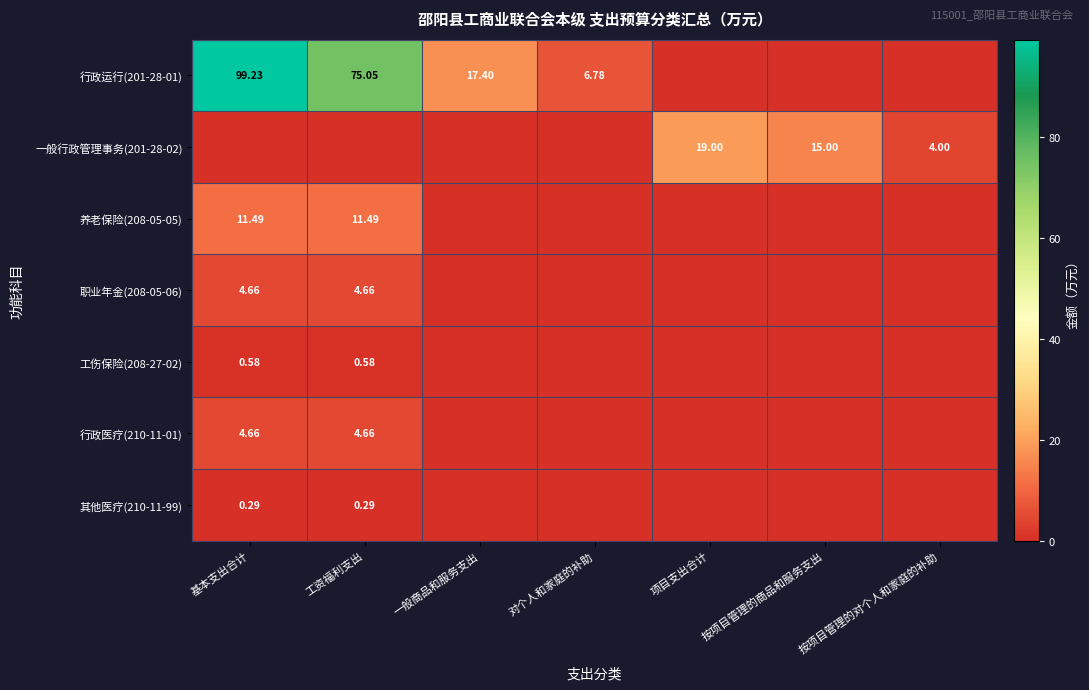

At which label does 行政运行(201-28-01) first exceed 6?

基本支出合计